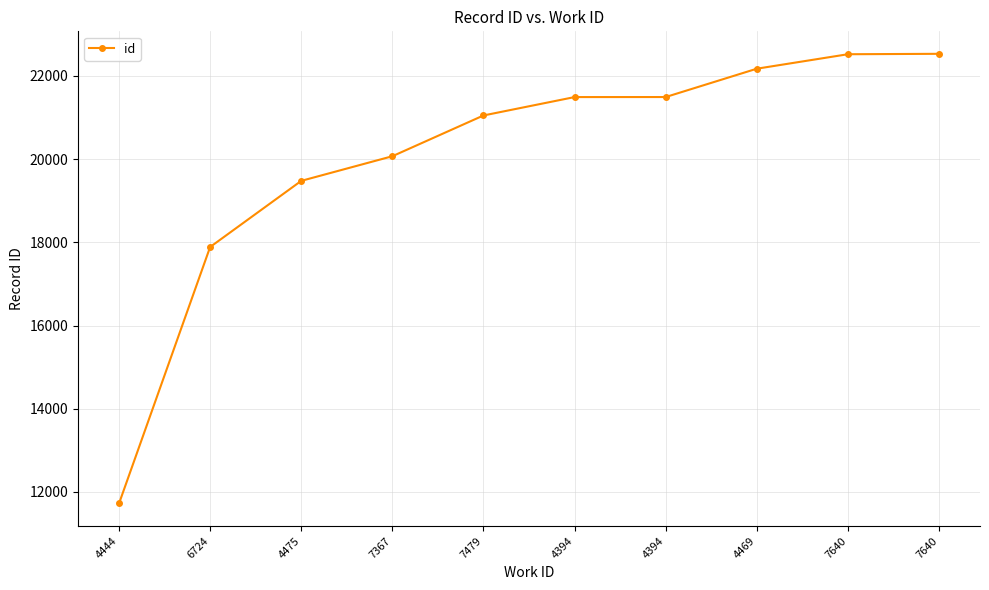

List the labels in order of value, smallest first.

4444, 6724, 4475, 7367, 7479, 4394, 4394, 4469, 7640, 7640